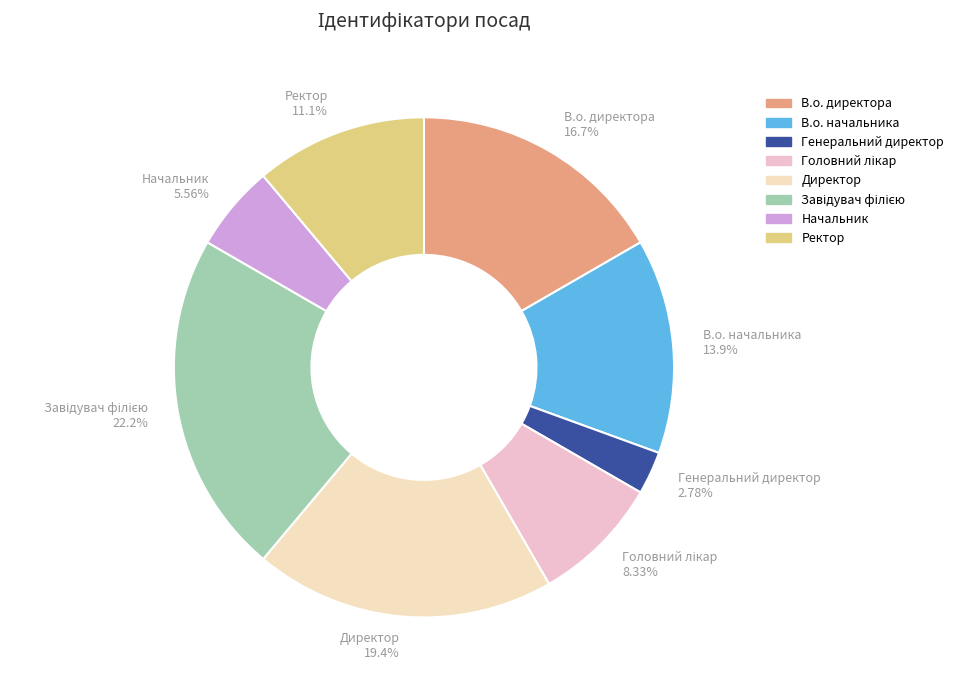

Does any single category account for the majority?

No